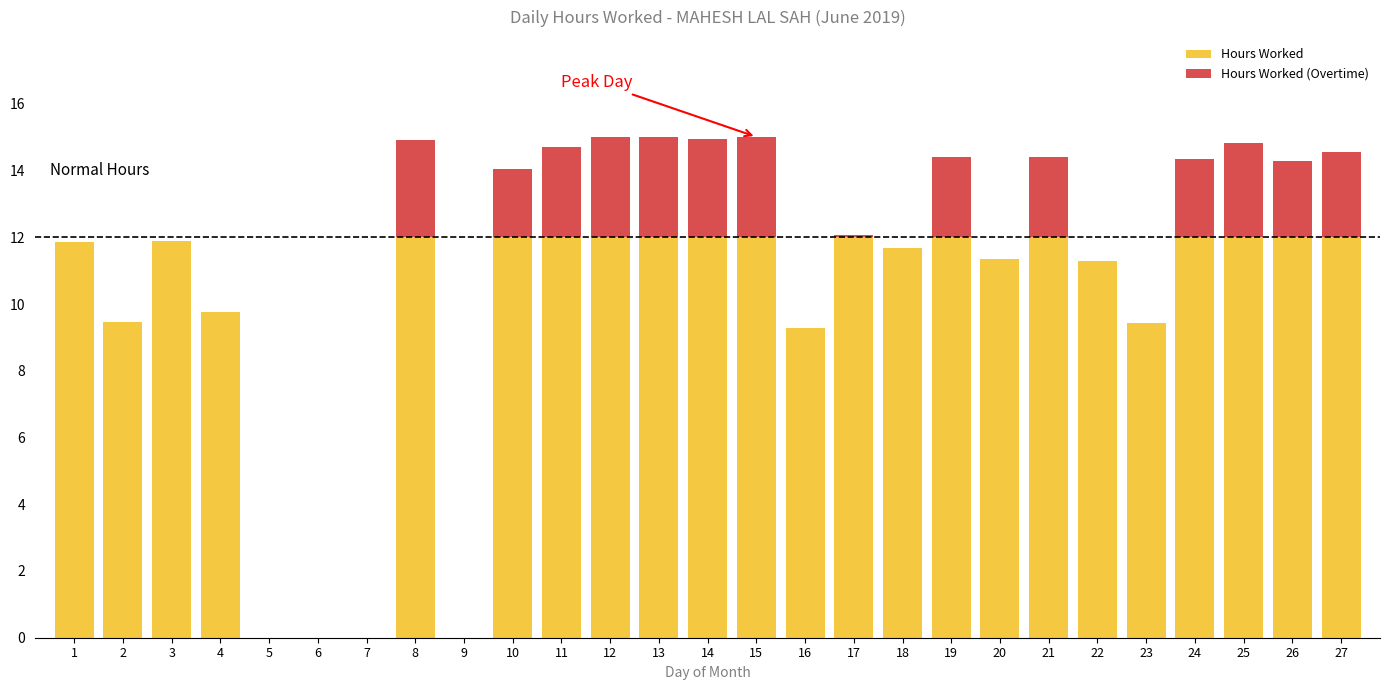

What is the total value across all series at 1?

11.9